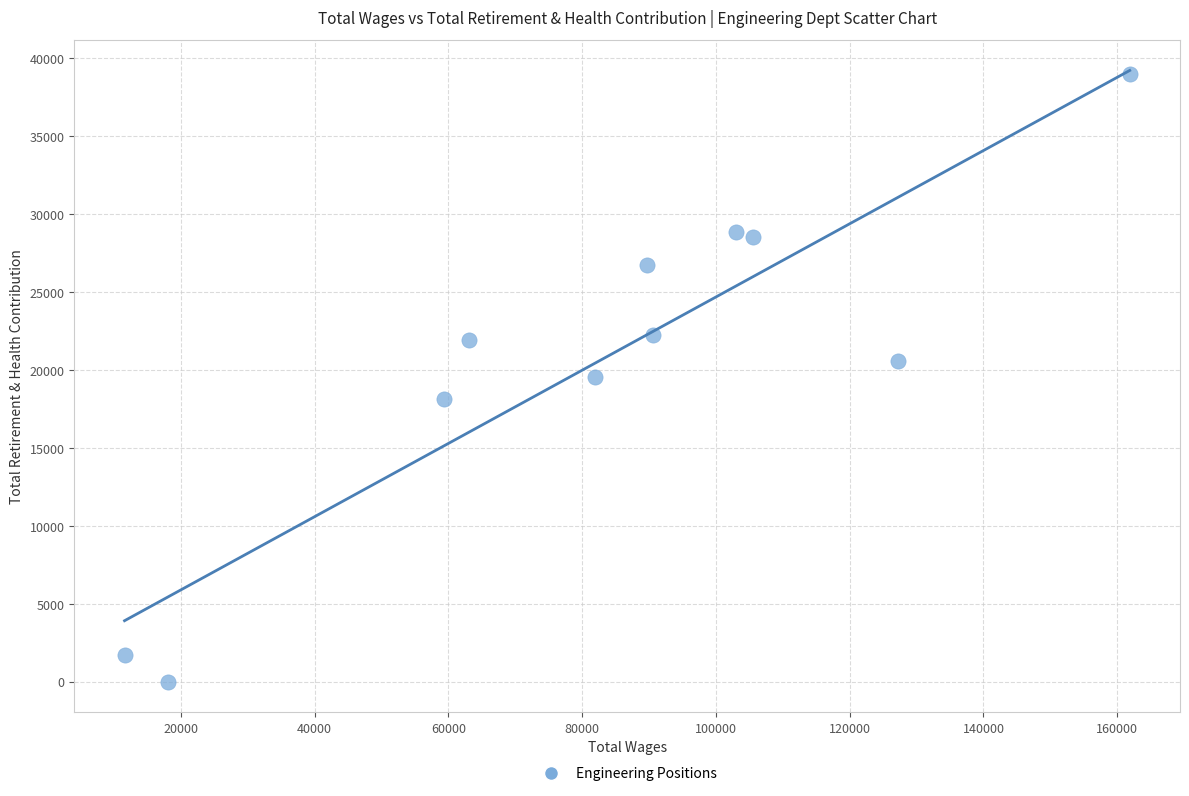

What is the range of Y values (max minus min)?

39026